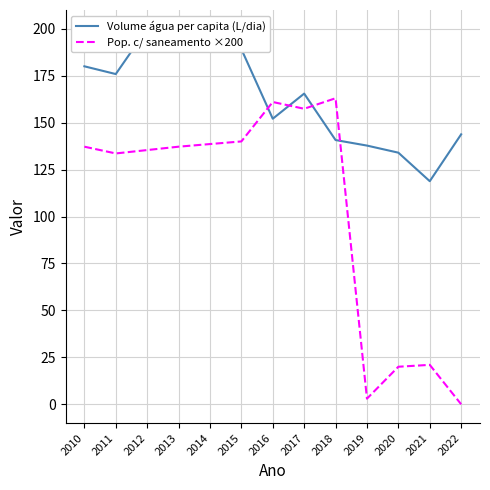

Which series has the largest total across all categories?

Volume água per capita (L/dia)